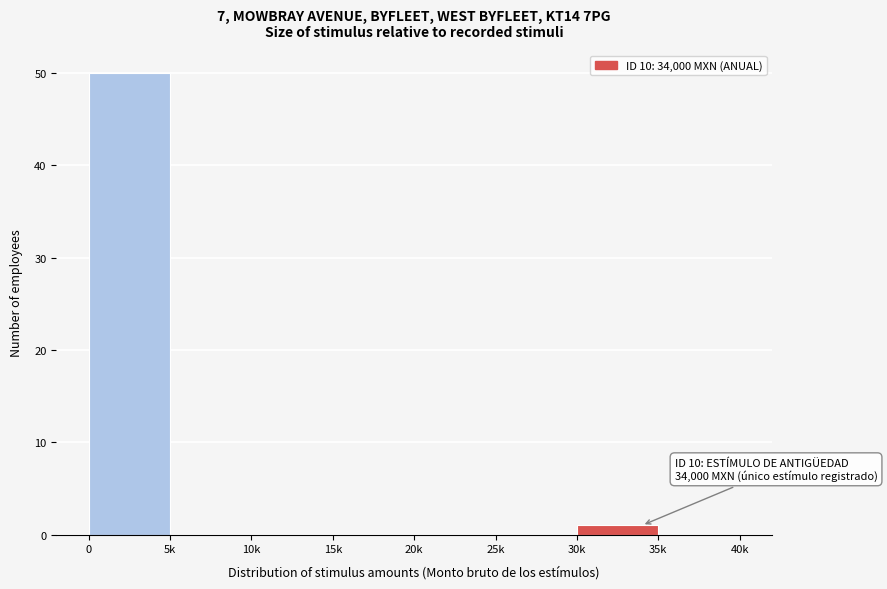

Reading right to left, extract all data points from this chart.

35k=0	30k=1	25k=0	20k=0	15k=0	10k=0	5k=0	0=50